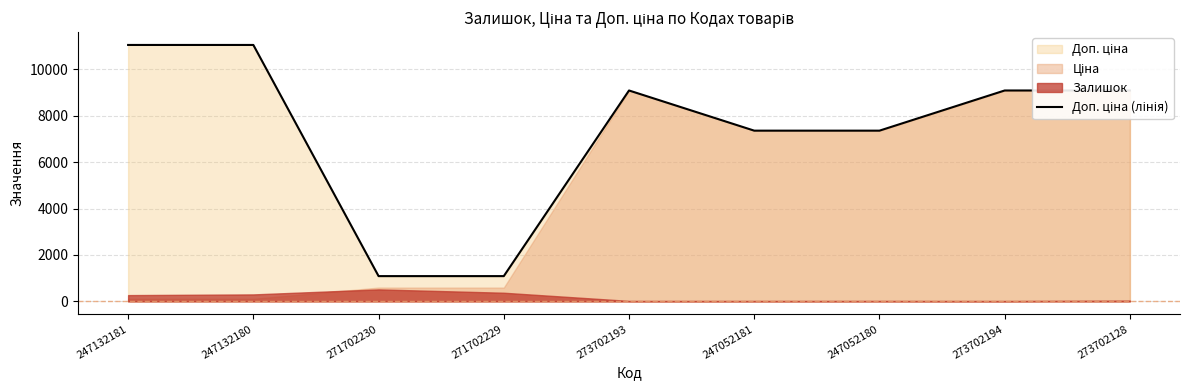

Rank the categories by value from lowest to highest.

271702230, 271702229, 247052181, 247052180, 273702193, 273702194, 273702128, 247132181, 247132180